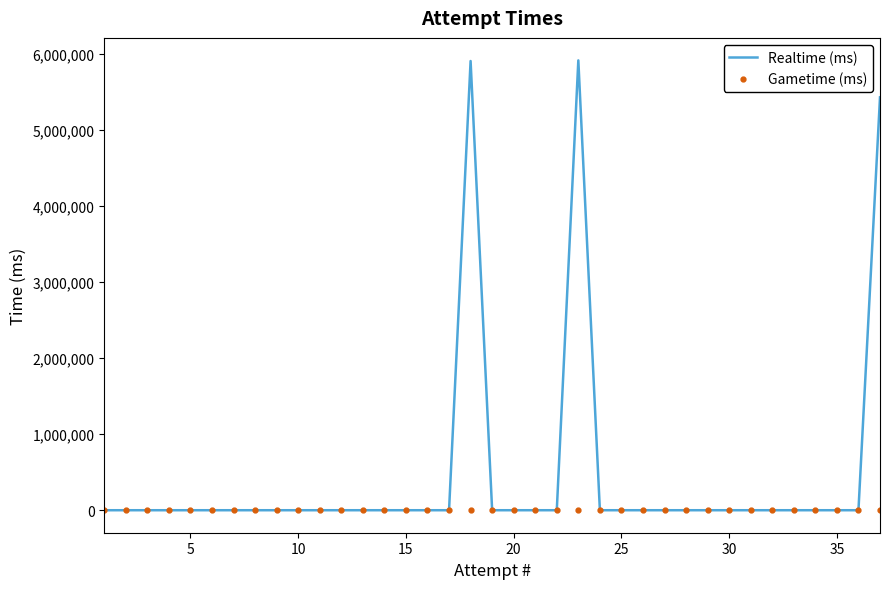

Rank the series by their maximum value, from lowest to highest.

Gametime (ms), Realtime (ms)